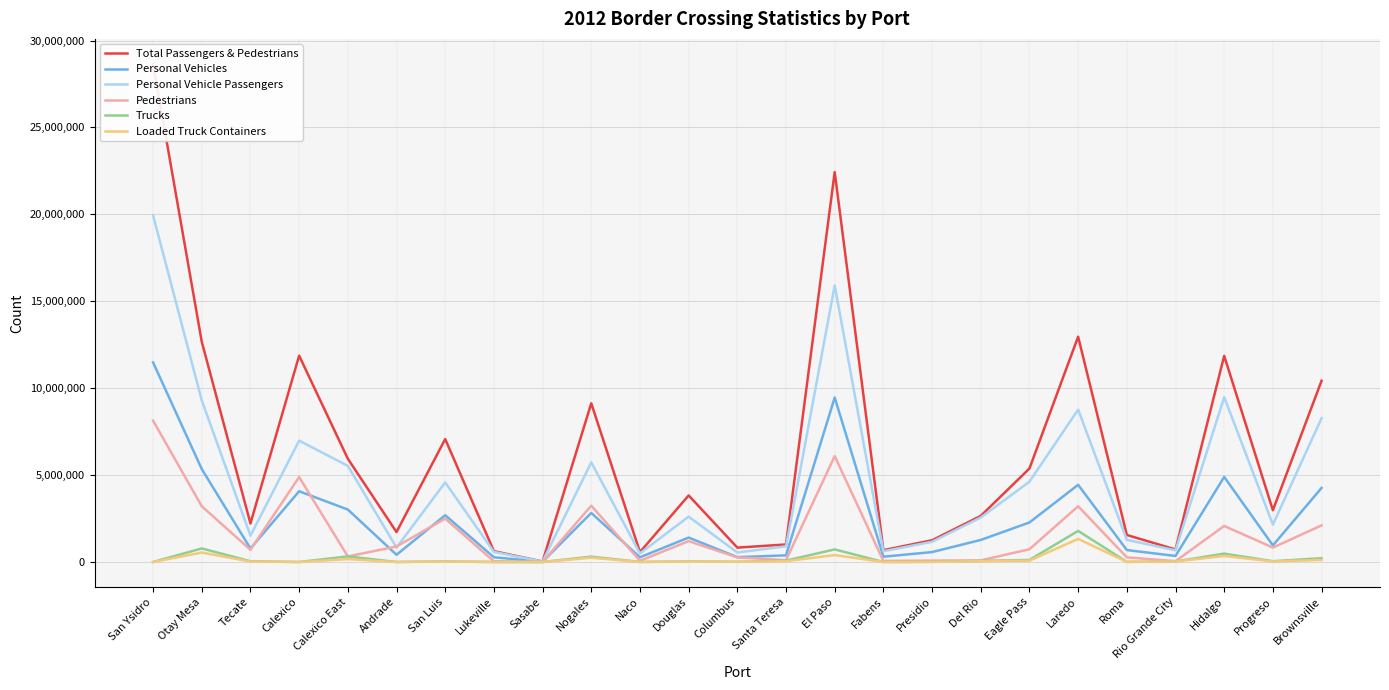

What position from the right is Progreso?

2